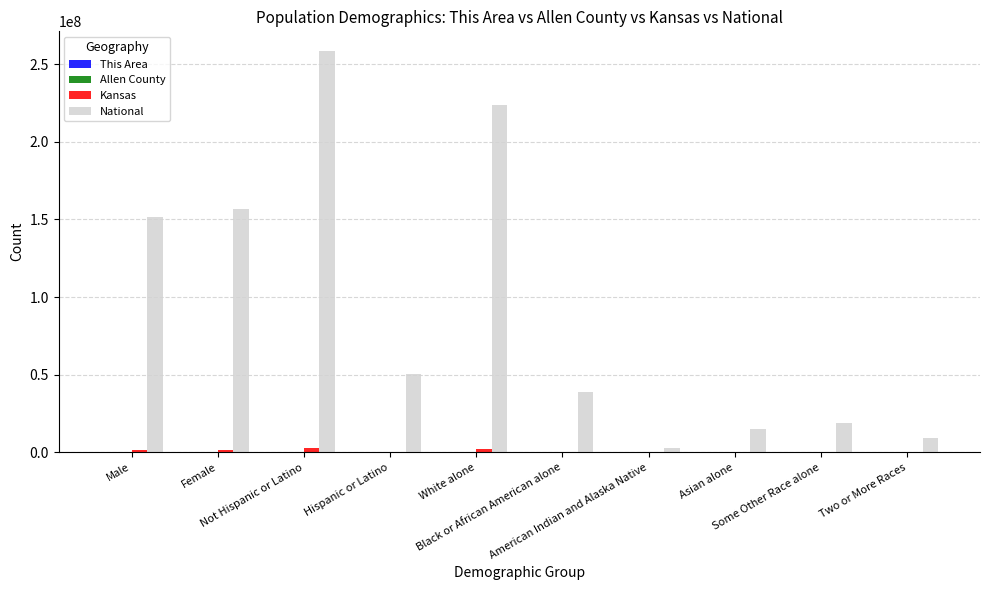

What is the sum of all National values?

925696601